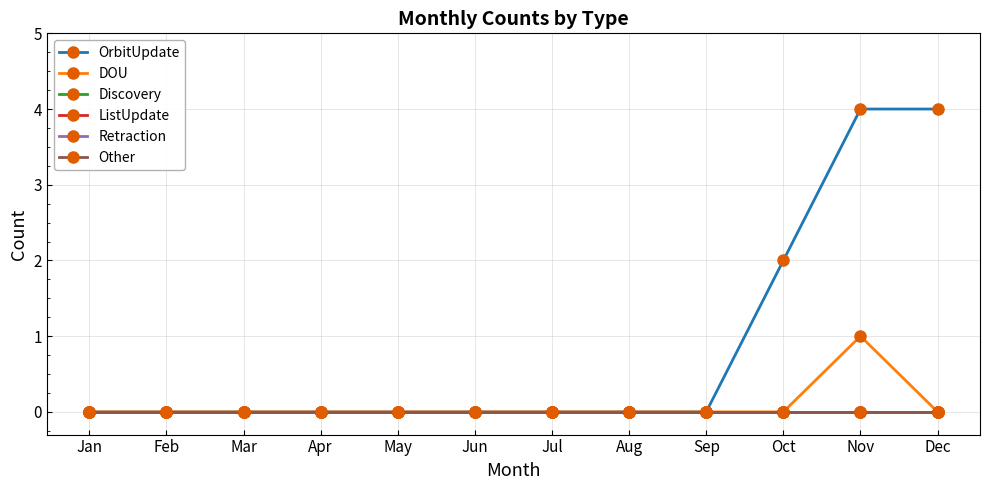

Does the chart have visible grid lines?

Yes